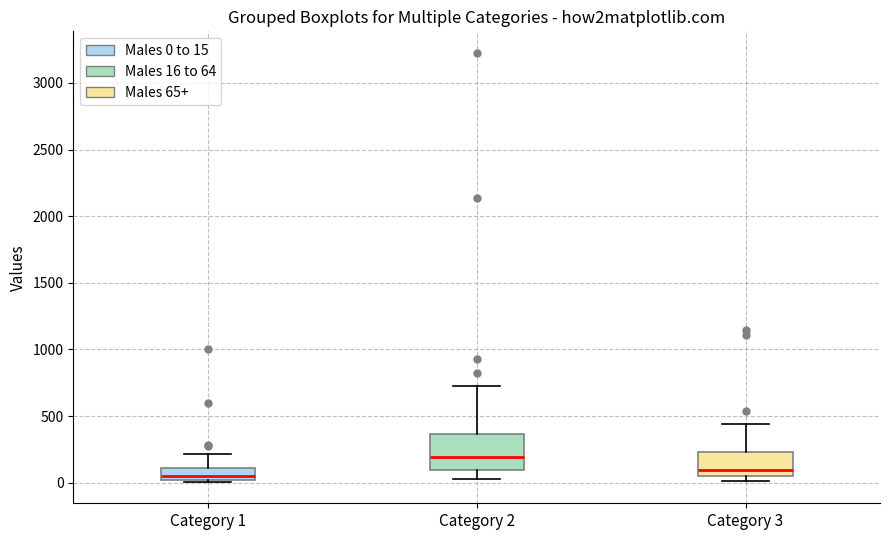

Reading left to right, transcribe this box plot: for each box, give where its median line is, the range the box spans, and where its two whiskers end, as read against the y-axis. The values are not printed on the chart, so give them approximately, as read against the axis.

Category 1: median 50, box 0 to 100, whiskers 0 to 200
Category 2: median 200, box 100 to 350, whiskers 50 to 700
Category 3: median 100, box 50 to 250, whiskers 0 to 450